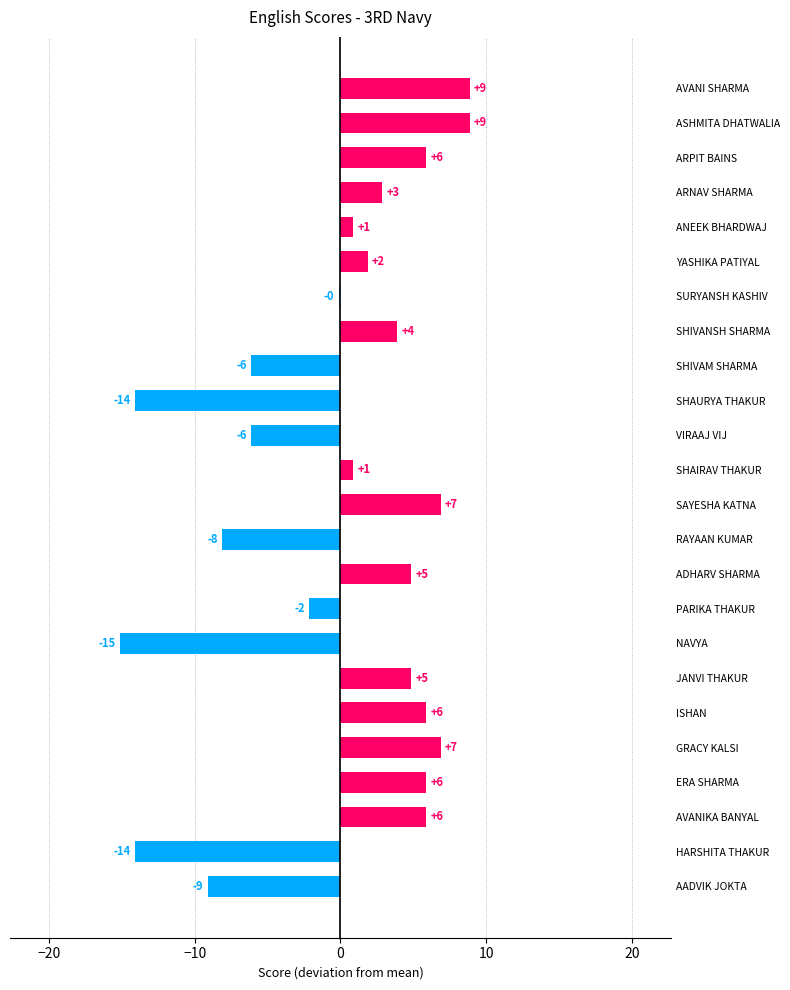

Which category has the highest value across all series?

AVANI SHARMA